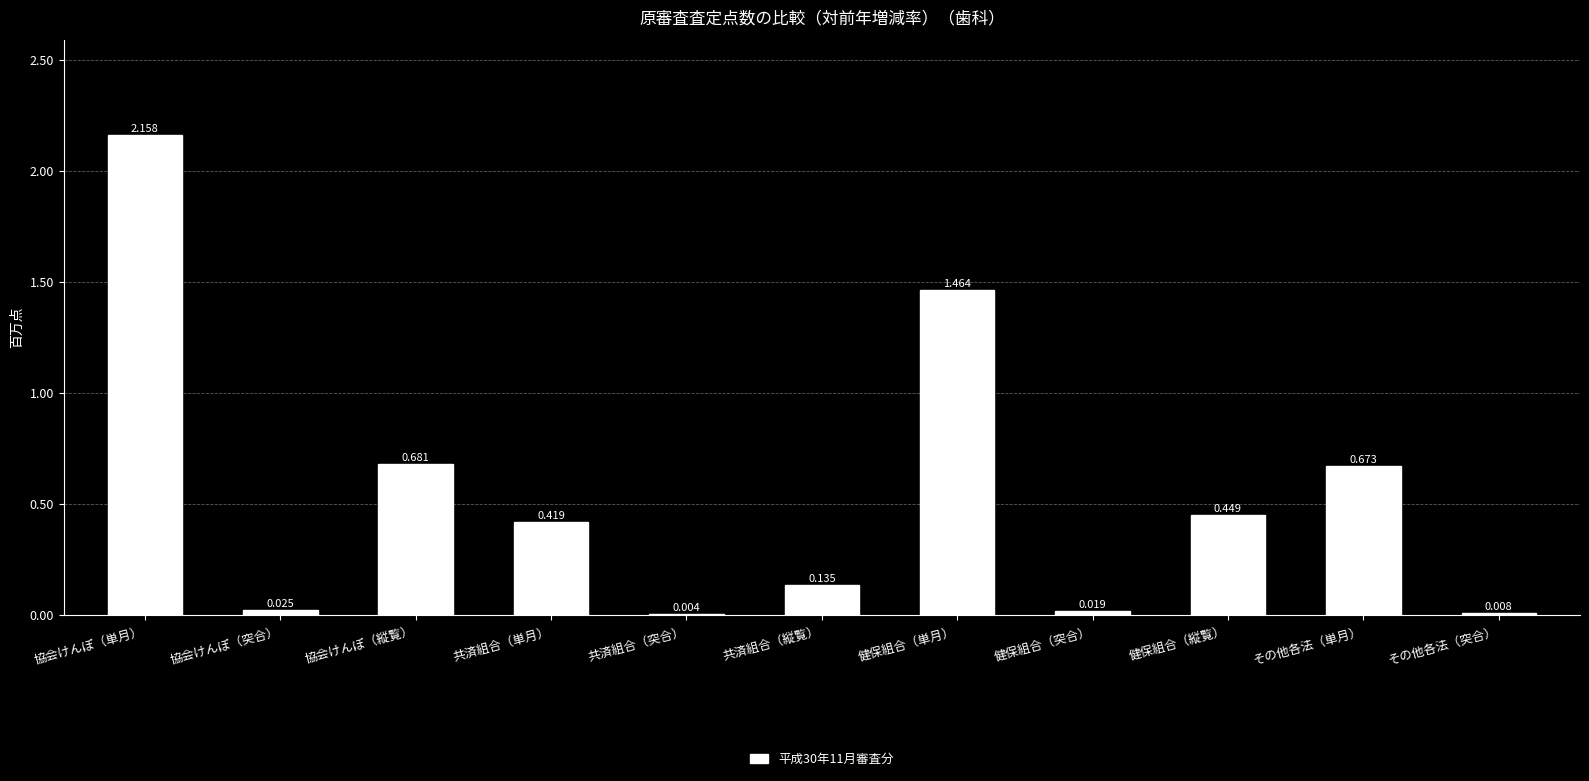

At which label is the value closest to 1?

協会けんぽ（縦覧）